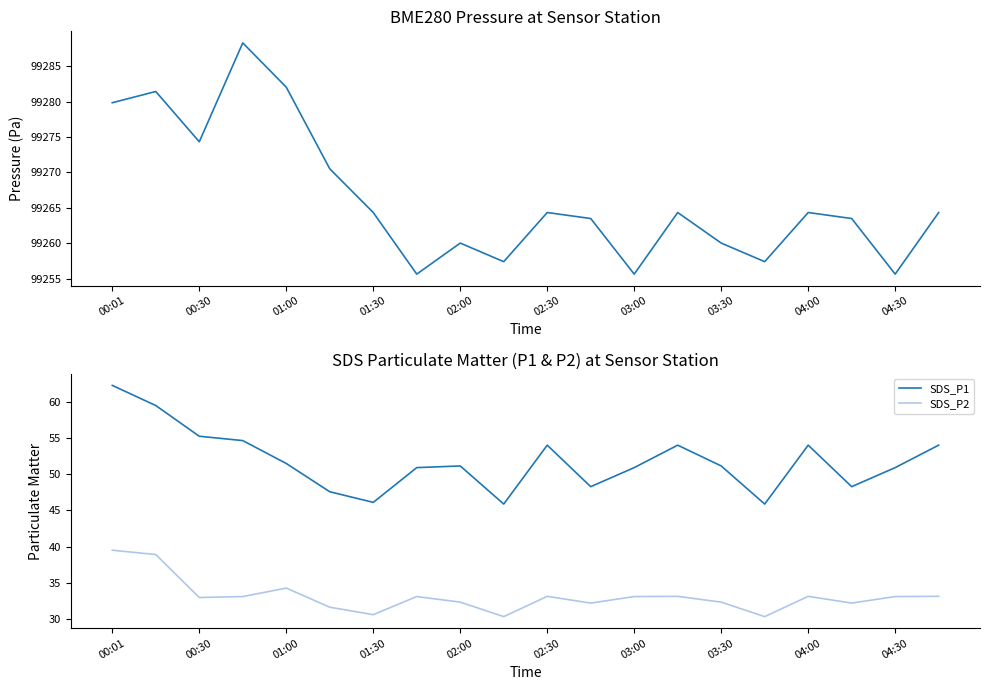

How many distinct data groups are displayed?

3